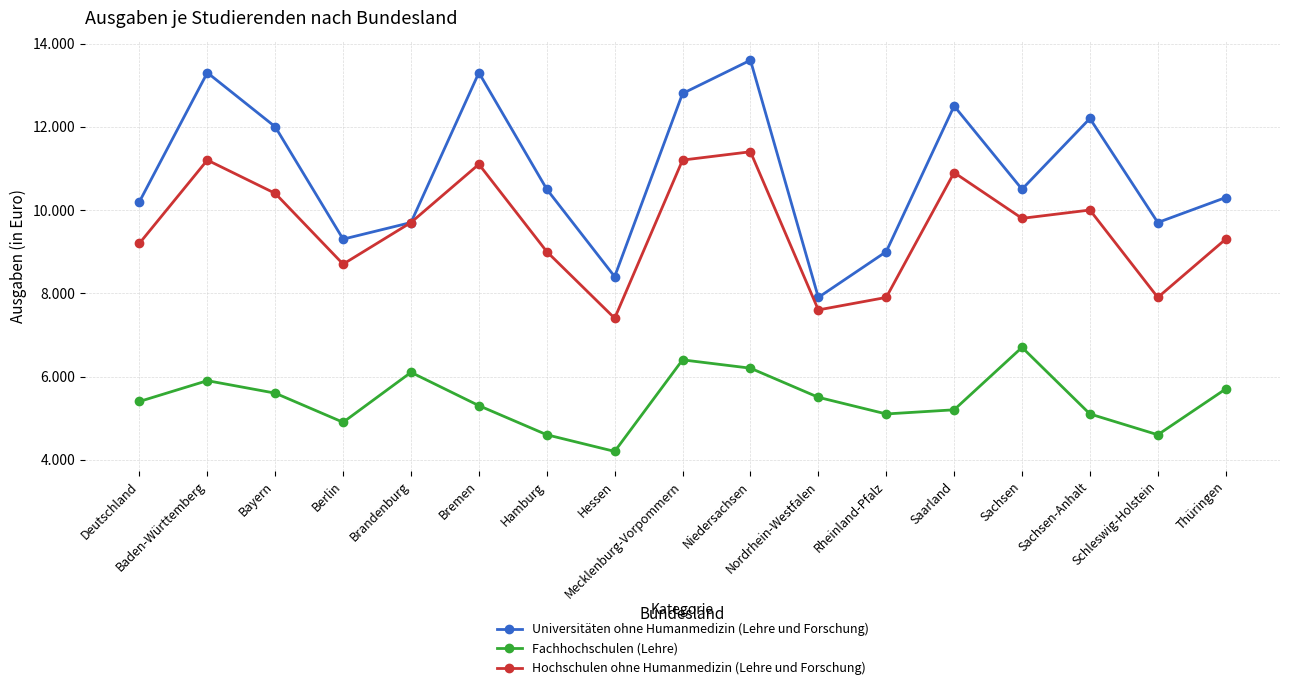

What are all the series names shown in the legend?

Universitäten ohne Humanmedizin (Lehre und Forschung), Fachhochschulen (Lehre), Hochschulen ohne Humanmedizin (Lehre und Forschung)